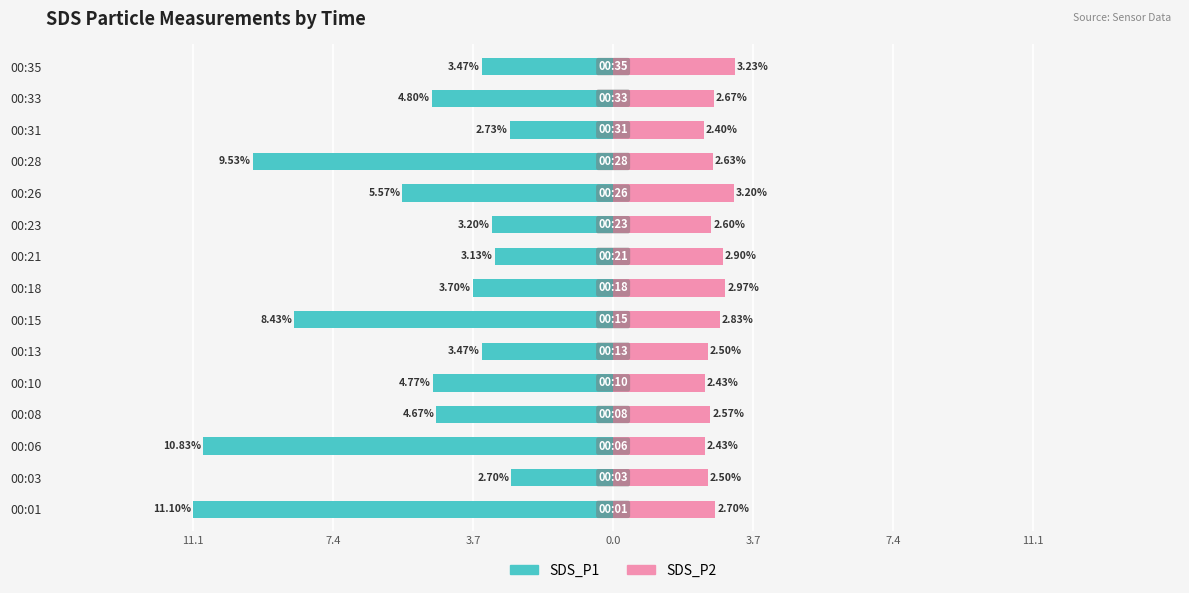

Are the bars horizontal?

Yes